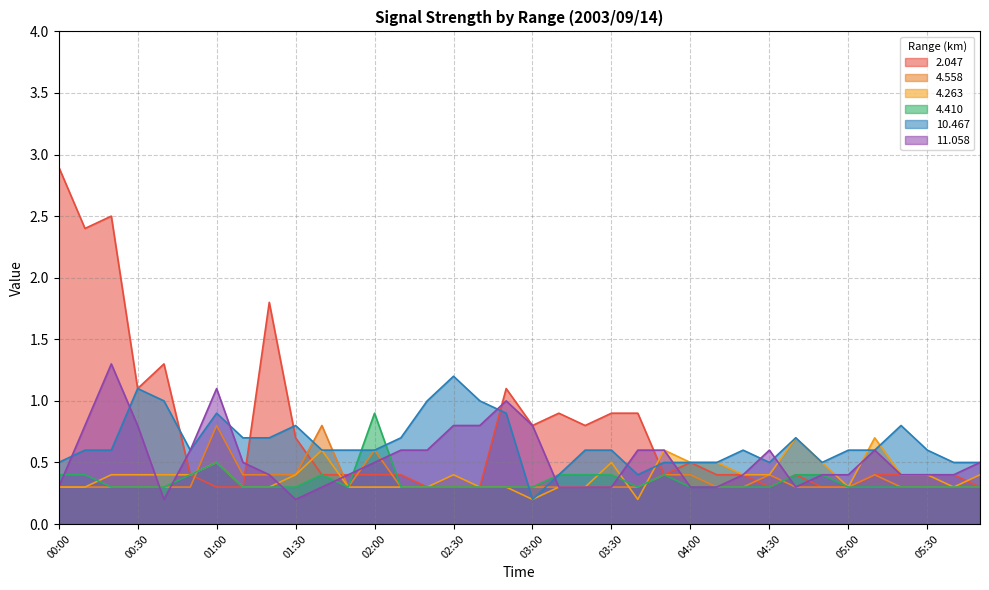

What is the minimum value for   4.263?

0.2